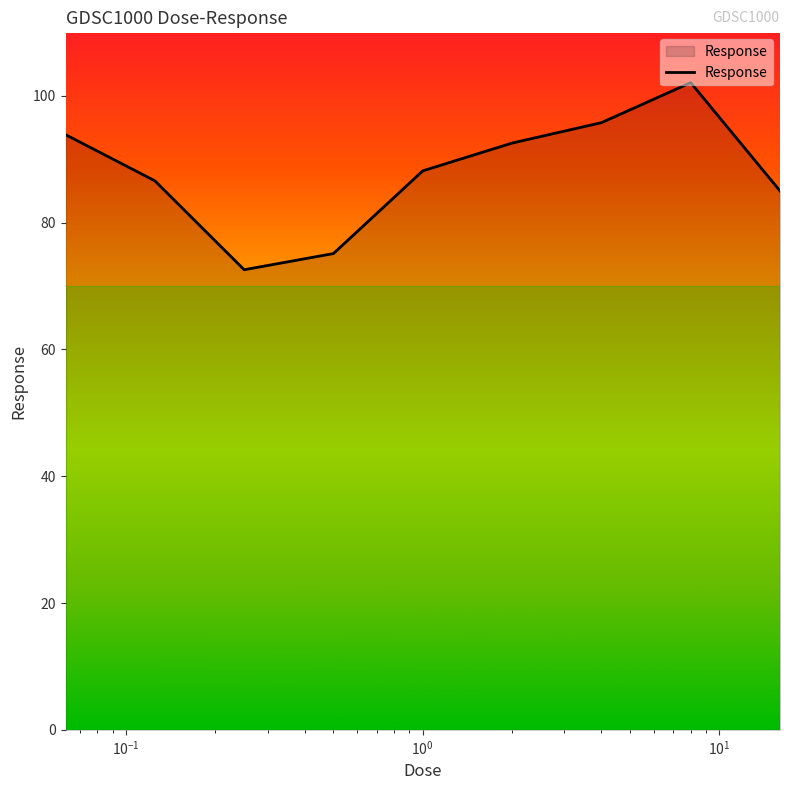

What is the greatest value displayed?

102.1